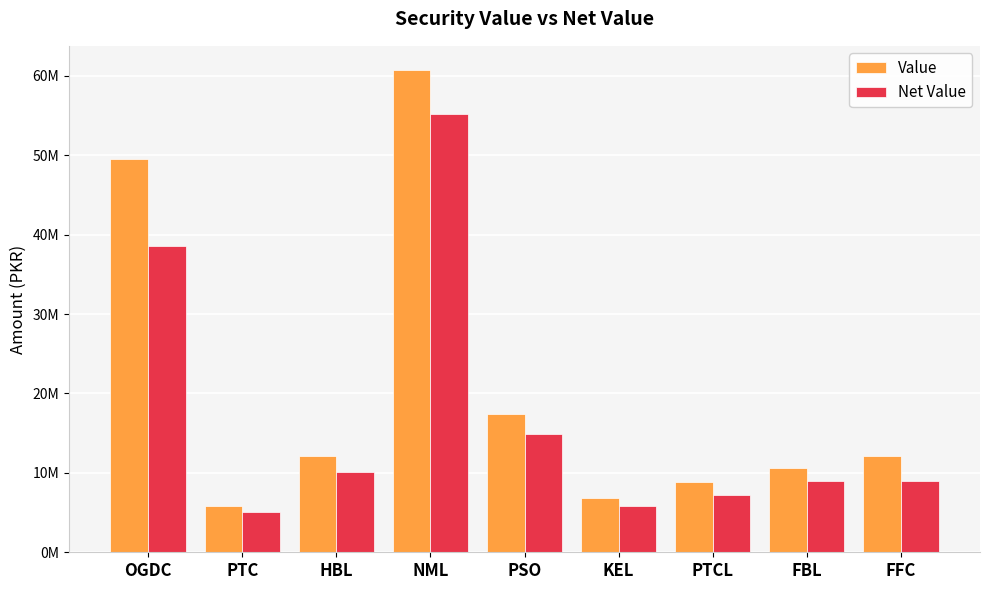

At how many categories does at least one series exceed 33405572?

2